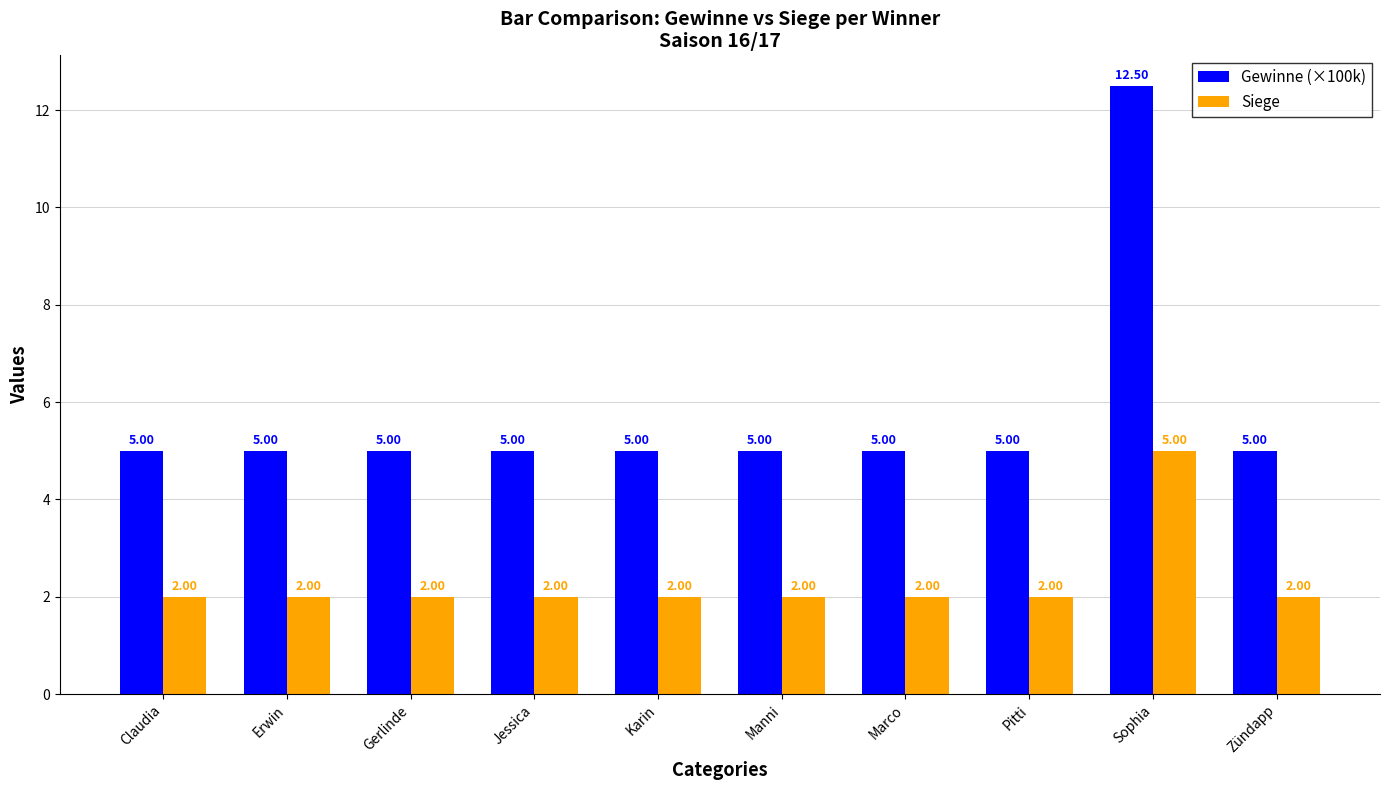

What is the label of the 10th bar from the left?

Zündapp